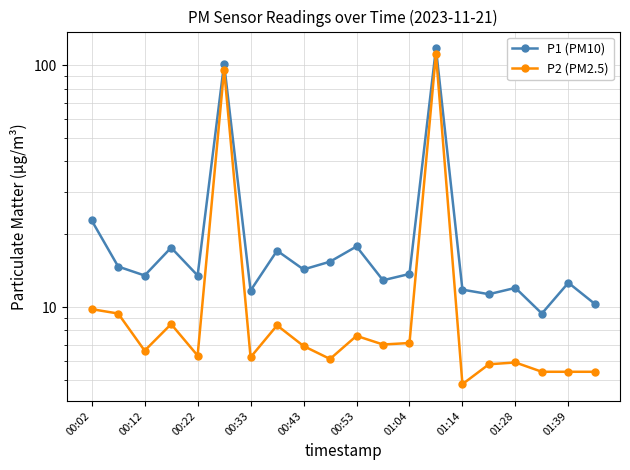

How many interior local peaks does the P2 (PM2.5) series have?

6